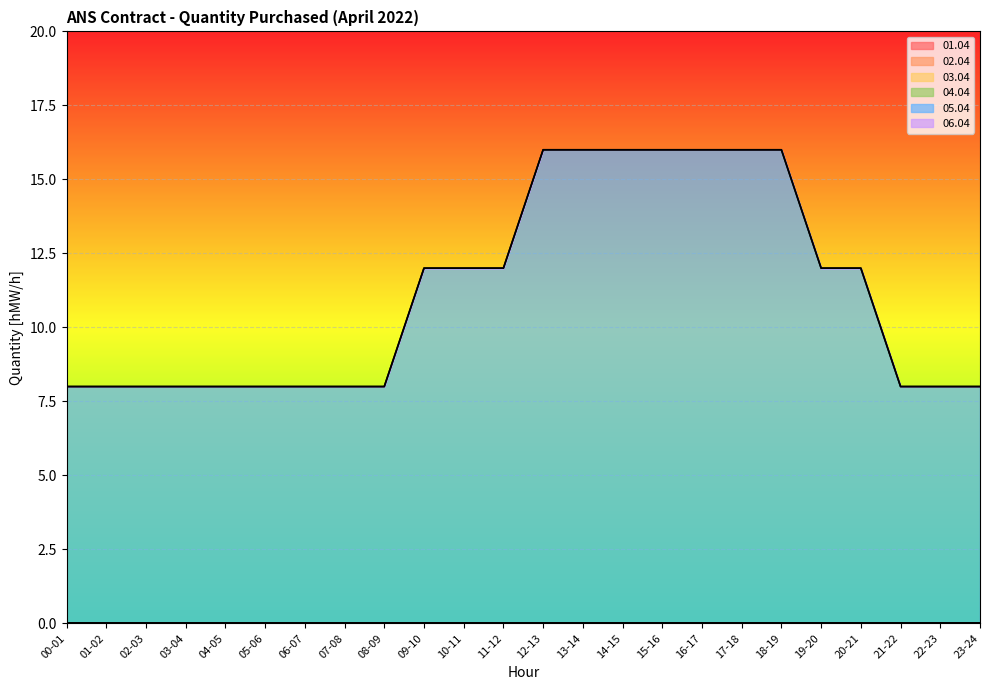

Between 11-12 and 06-07, which is larger?

11-12